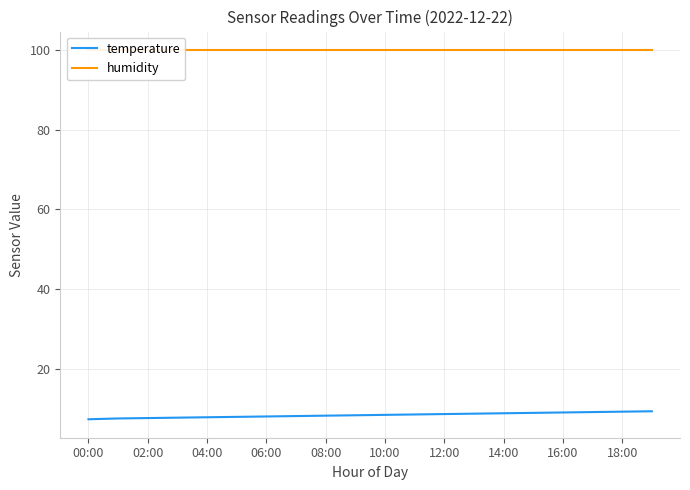

How many distinct data groups are displayed?

2